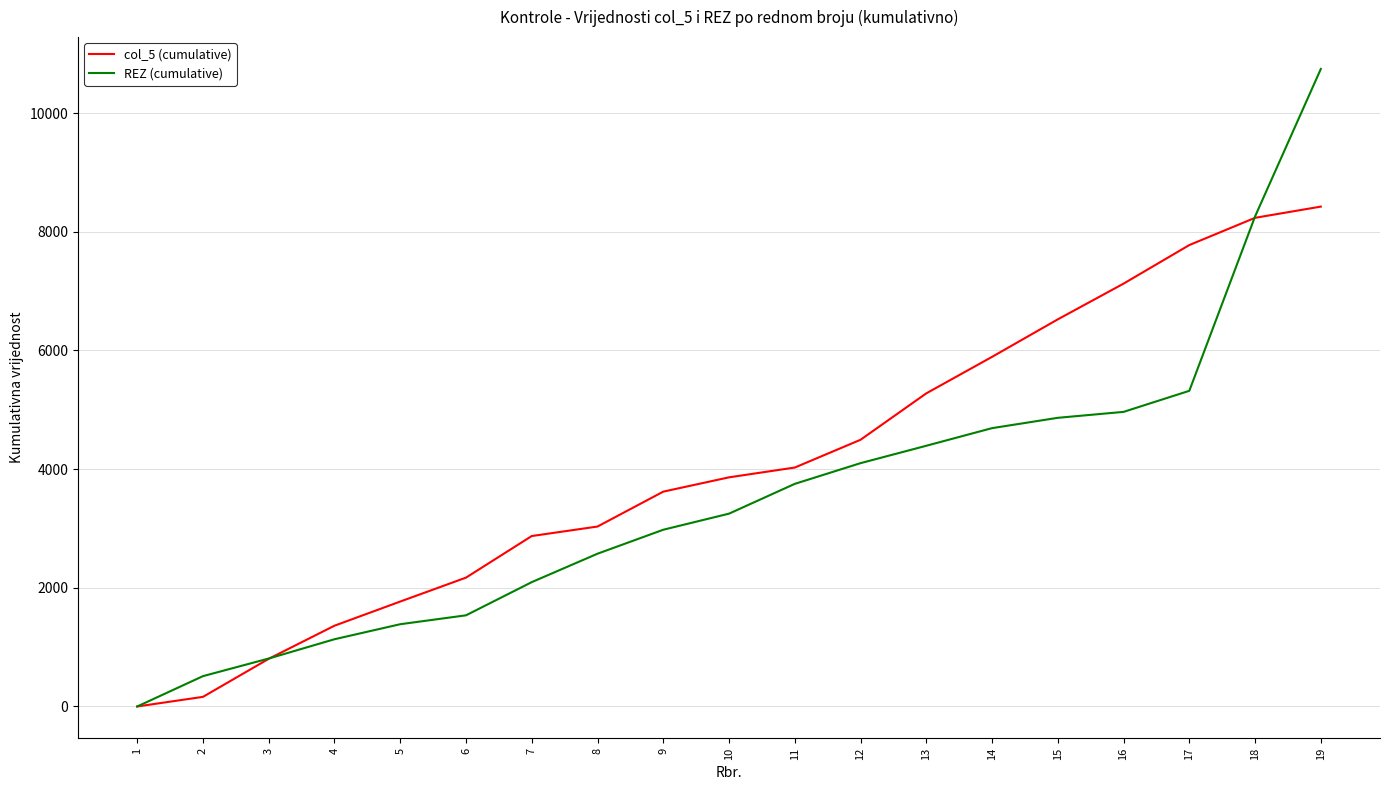

Which series ends up on top after the final intersection of col_5 (cumulative) and REZ (cumulative)?

REZ (cumulative)